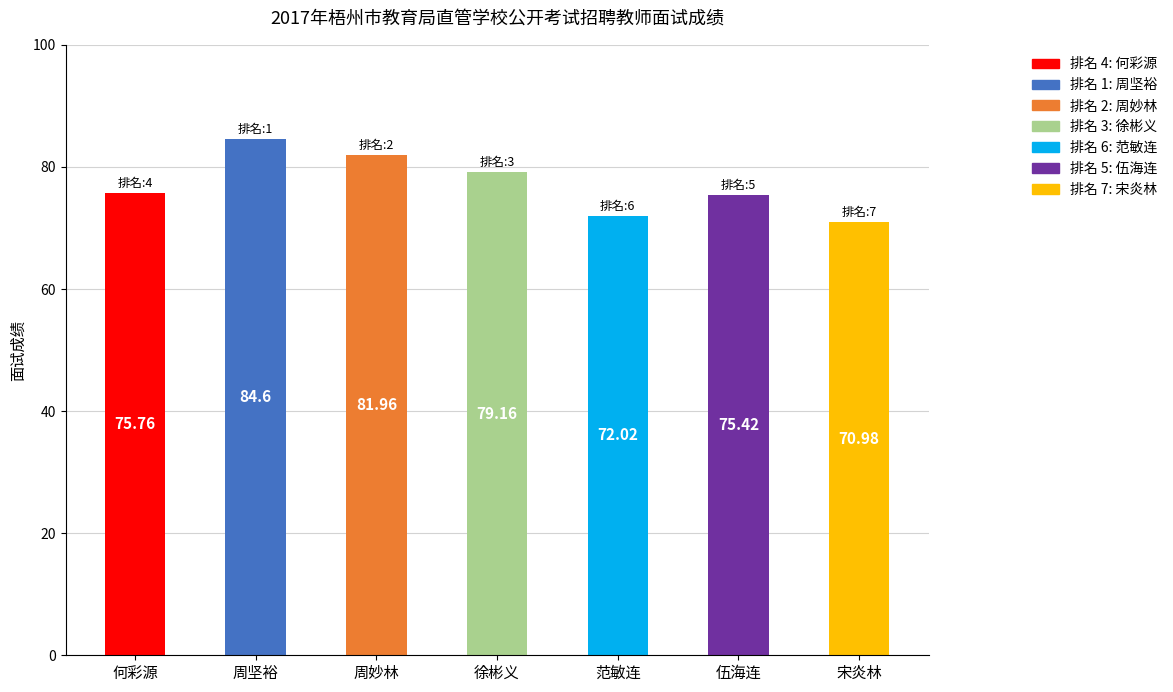

Rank the categories by value from lowest to highest.

宋炎林, 范敏连, 伍海连, 何彩源, 徐彬义, 周妙林, 周坚裕